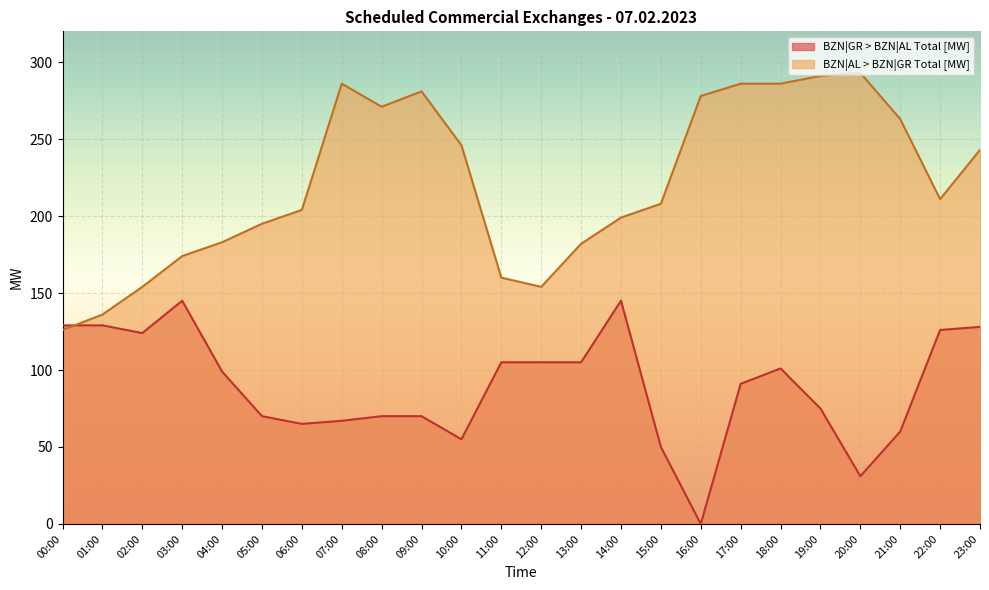

What position from the right is 04:00?

20